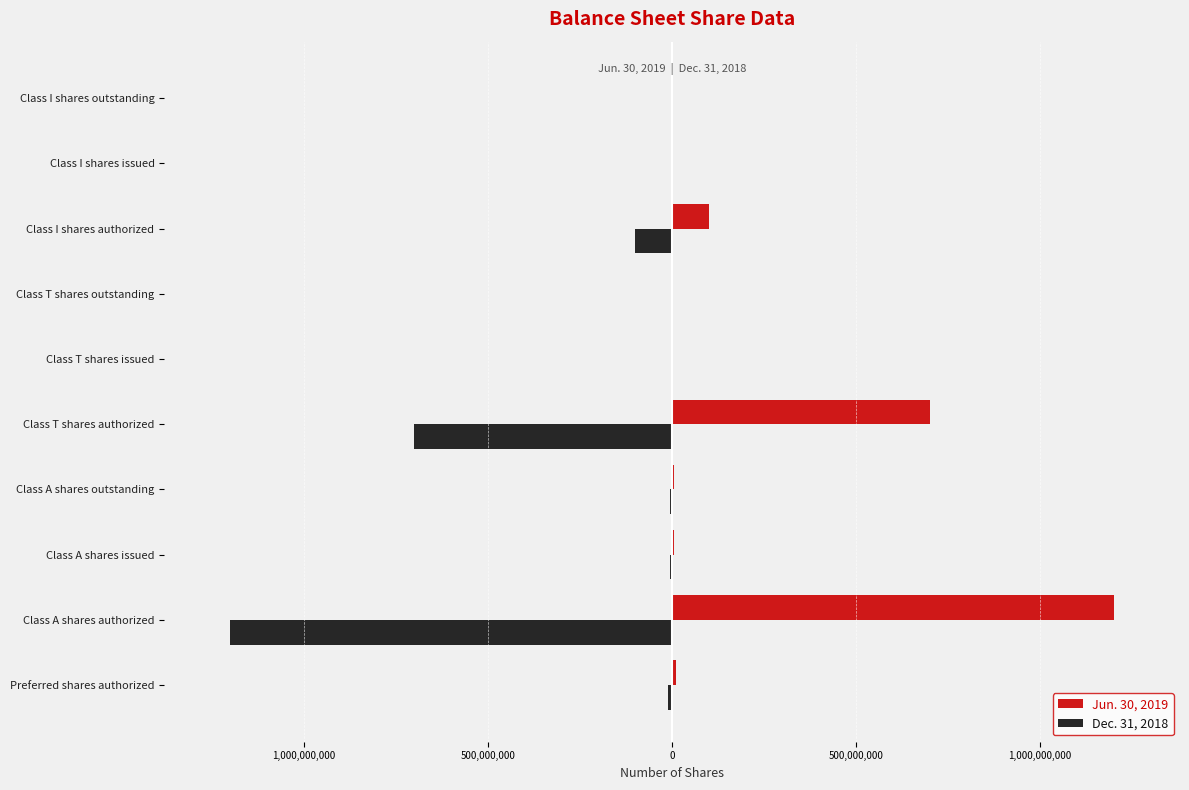

What are all the series names shown in the legend?

Jun. 30, 2019, Dec. 31, 2018